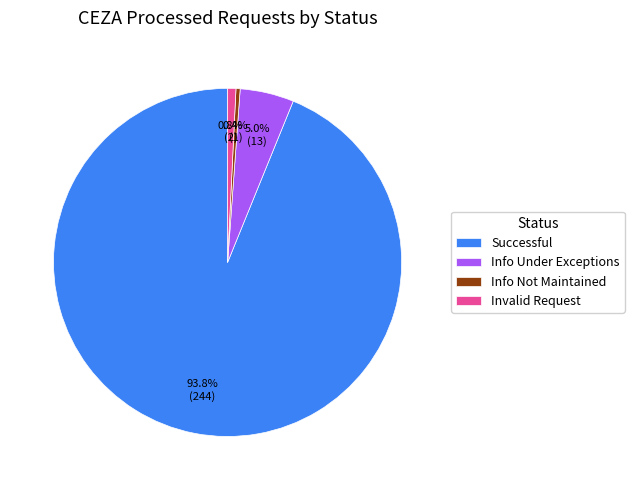

To the nearest percent, what is the average slice percentage?

25%